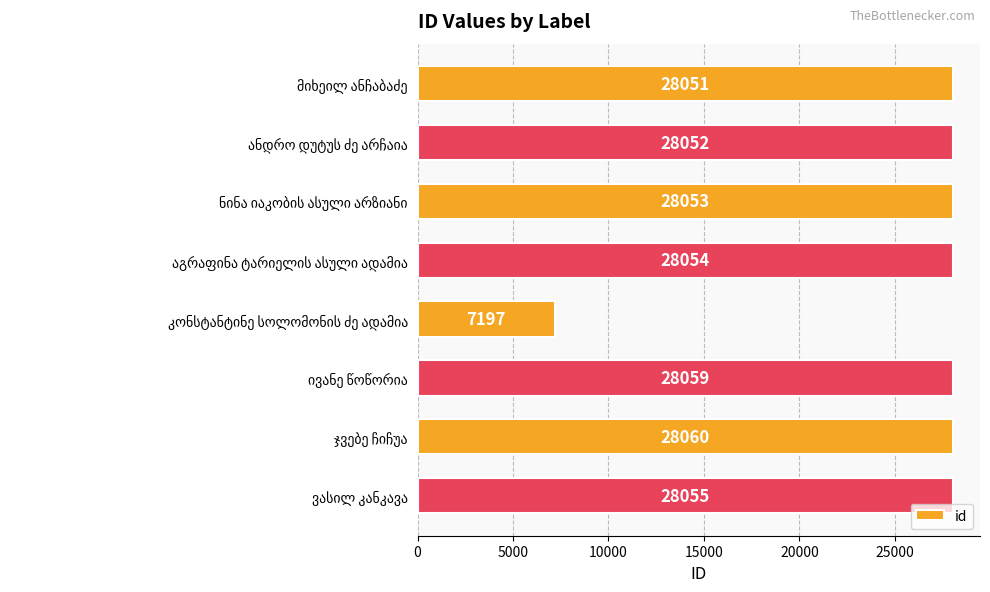

What is the maximum value shown in the chart?

28060